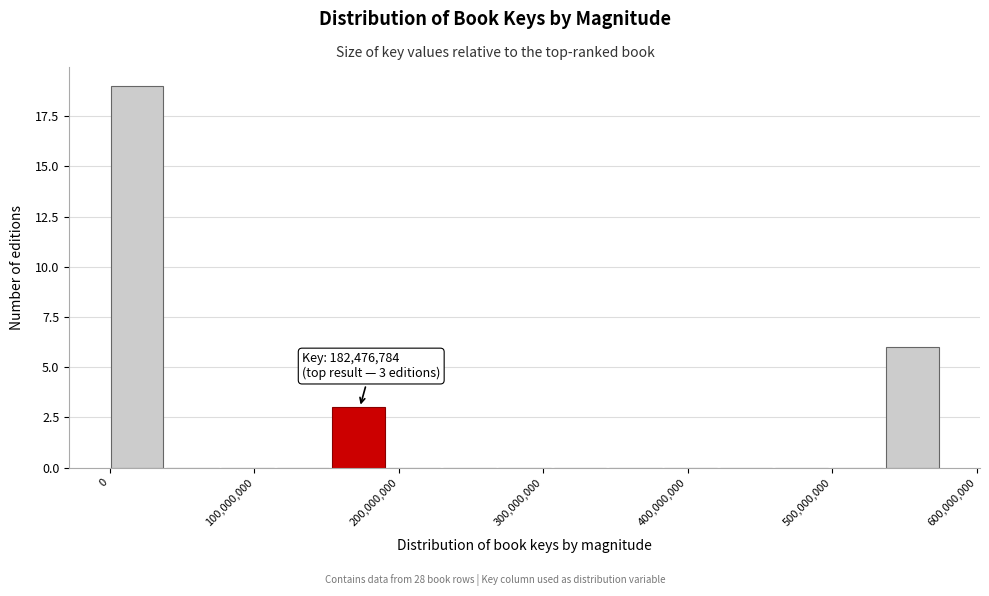

Read against the x-axis, roughly where is the centre of the tallest bar?

20000000